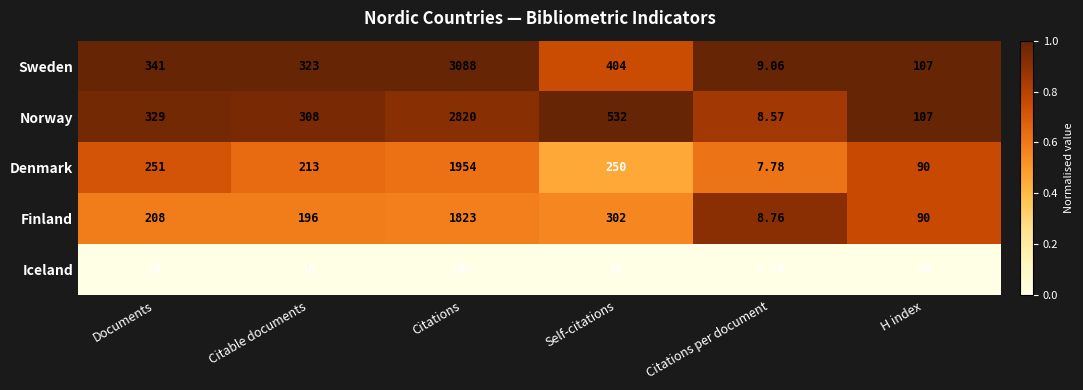

At which category does the chart reach its minimum across all series?

Citations per document